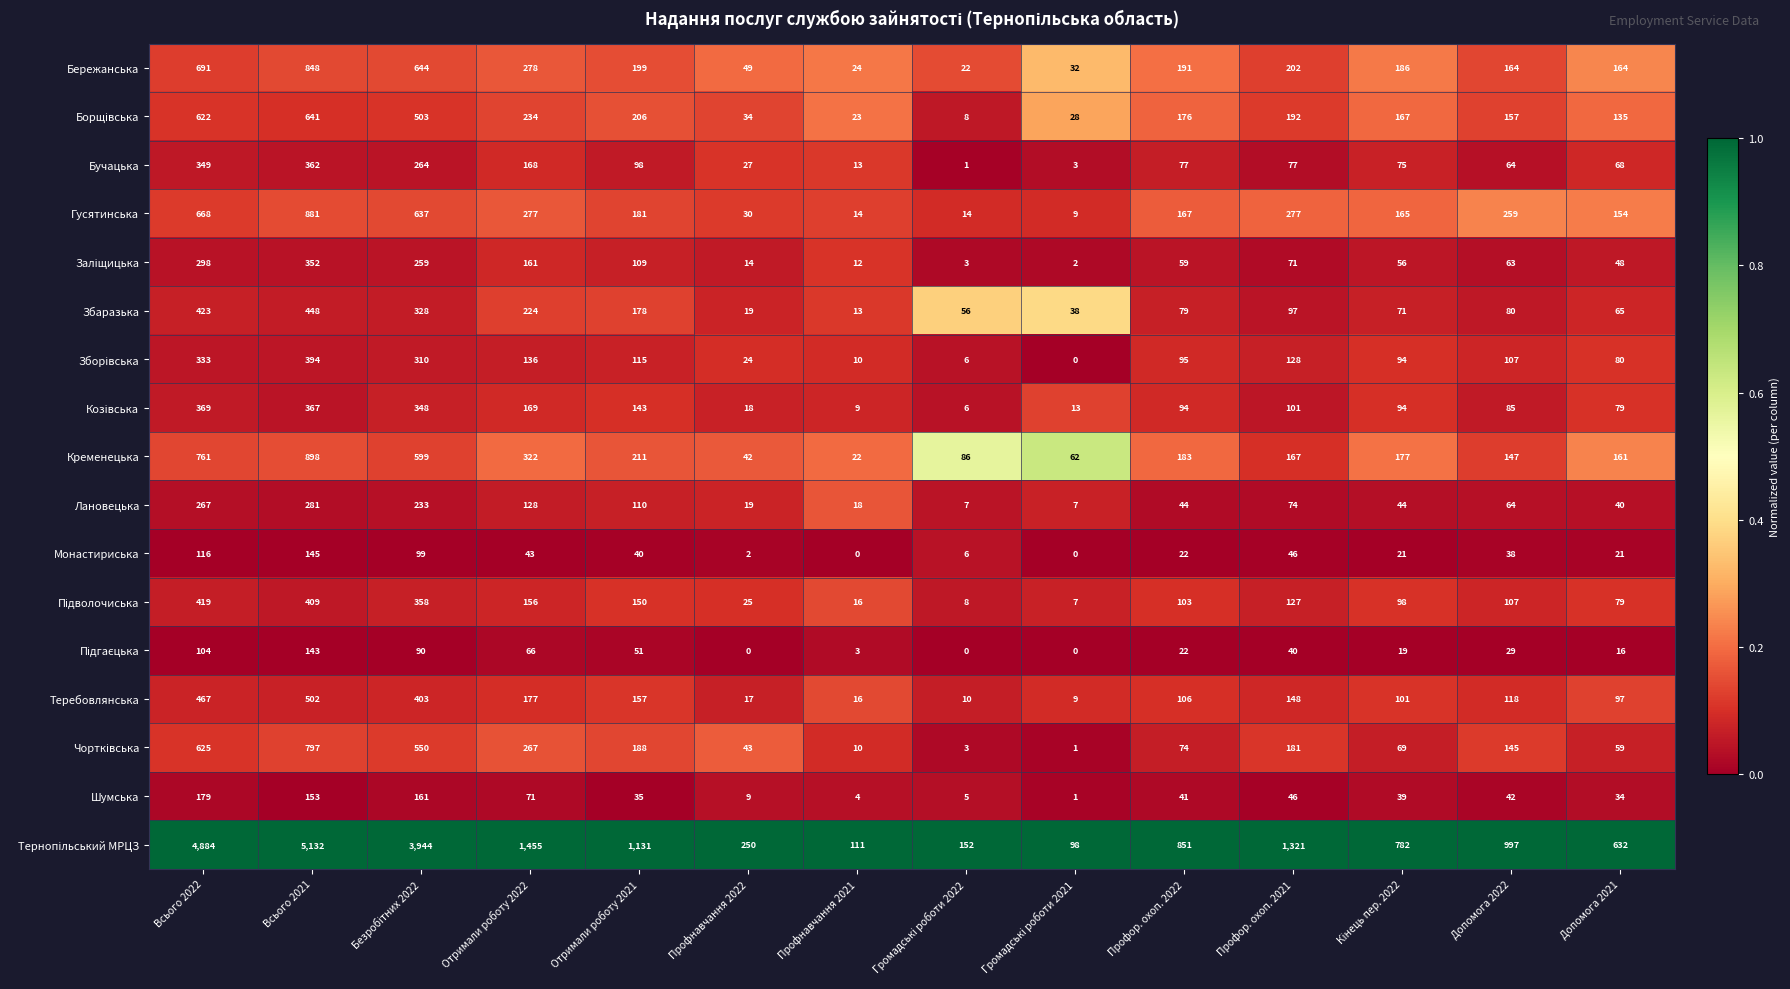

What is the spread (max minus min) of values at Допомога 2021?

616